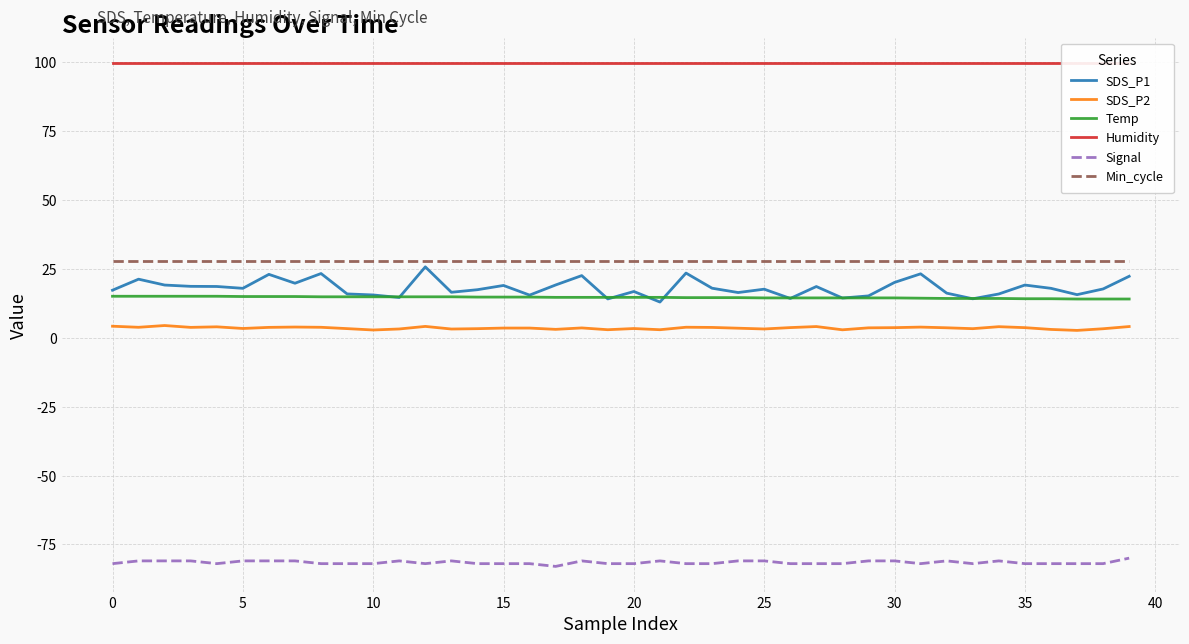

Rank the series at 14 from lowest to highest value.

Signal, SDS_P2, Temp, SDS_P1, Min_cycle, Humidity